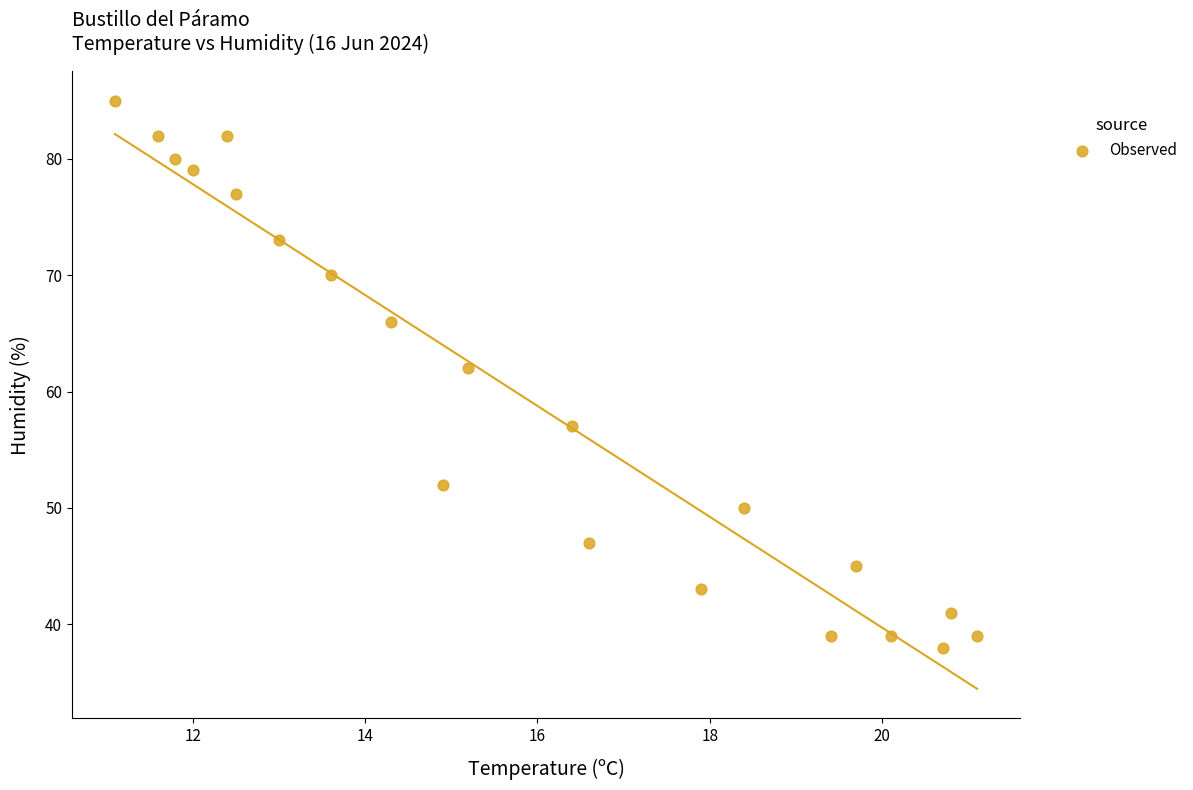

What is the range of Y values (max minus min)?

47